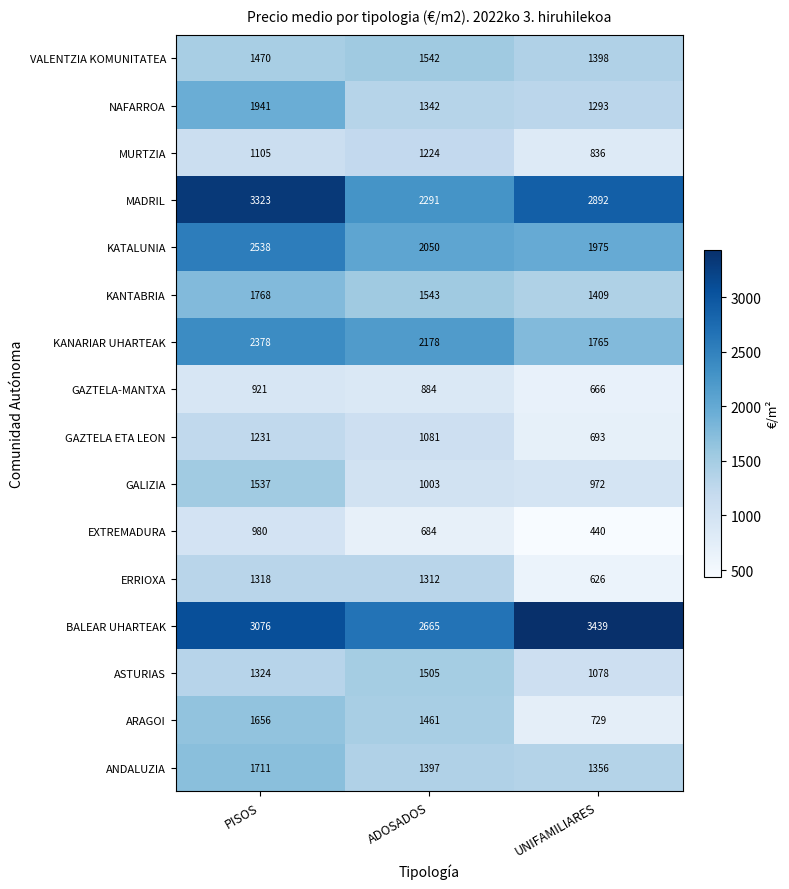

Which series has the largest total across all categories?

BALEAR UHARTEAK